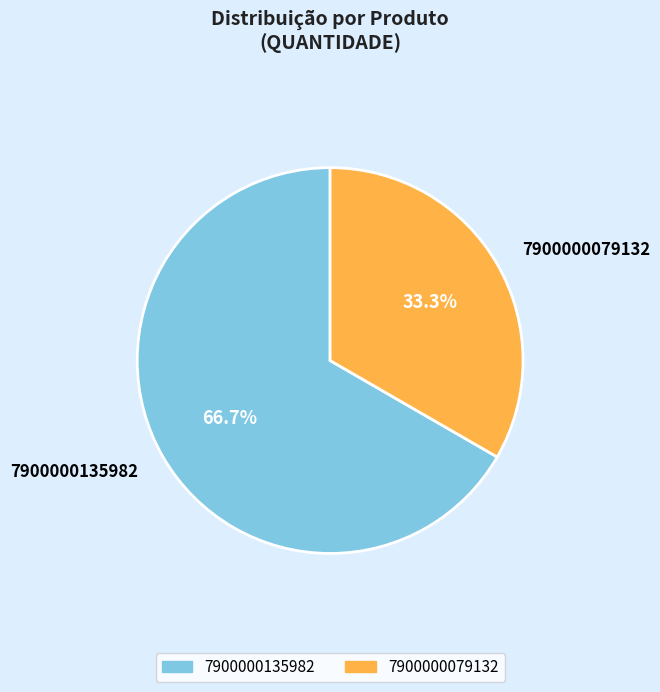

Between 7900000079132 and 7900000135982, which is larger?

7900000135982